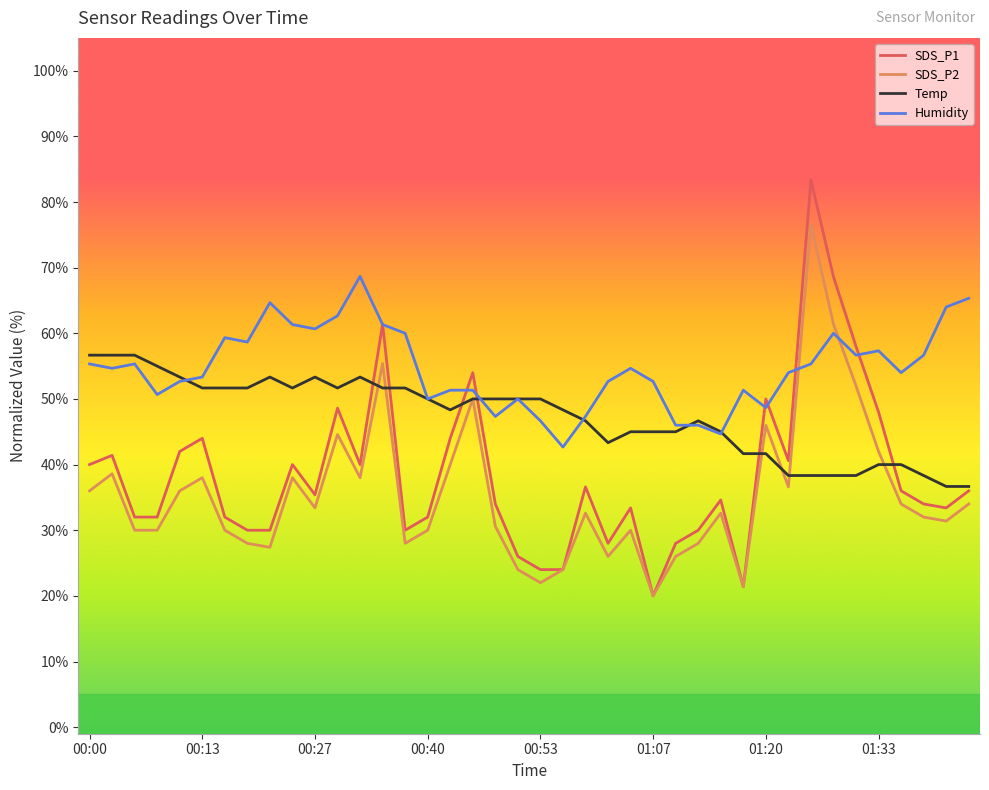

What is the difference between the second highest and second lowest values in the Temp series?

20.0